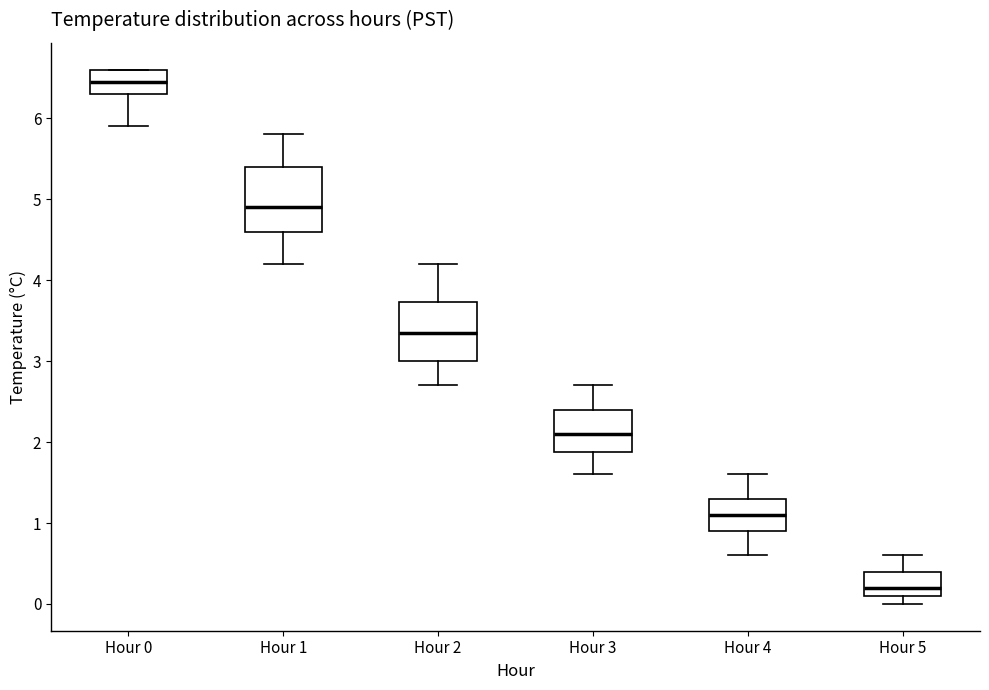

Reading left to right, transcribe this box plot: for each box, give where its median line is, the range the box spans, and where its two whiskers end, as read against the y-axis. The values are not printed on the chart, so give them approximately, as read against the axis.

Hour 0: median 6.5, box 6.3 to 6.6, whiskers 5.9 to 6.6
Hour 1: median 4.9, box 4.6 to 5.4, whiskers 4.2 to 5.8
Hour 2: median 3.4, box 3.0 to 3.7, whiskers 2.7 to 4.2
Hour 3: median 2.1, box 1.9 to 2.4, whiskers 1.6 to 2.7
Hour 4: median 1.1, box 0.9 to 1.3, whiskers 0.6 to 1.6
Hour 5: median 0.2, box 0.1 to 0.4, whiskers 0.0 to 0.6